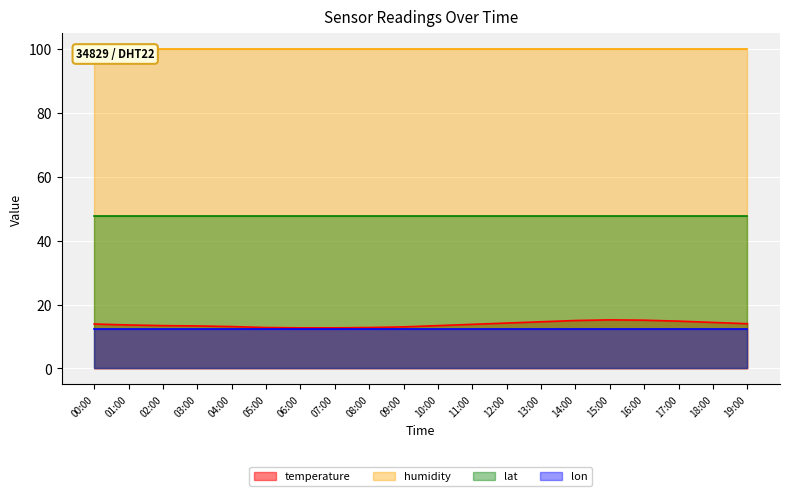

Which category has the lowest value across all series?

00:00